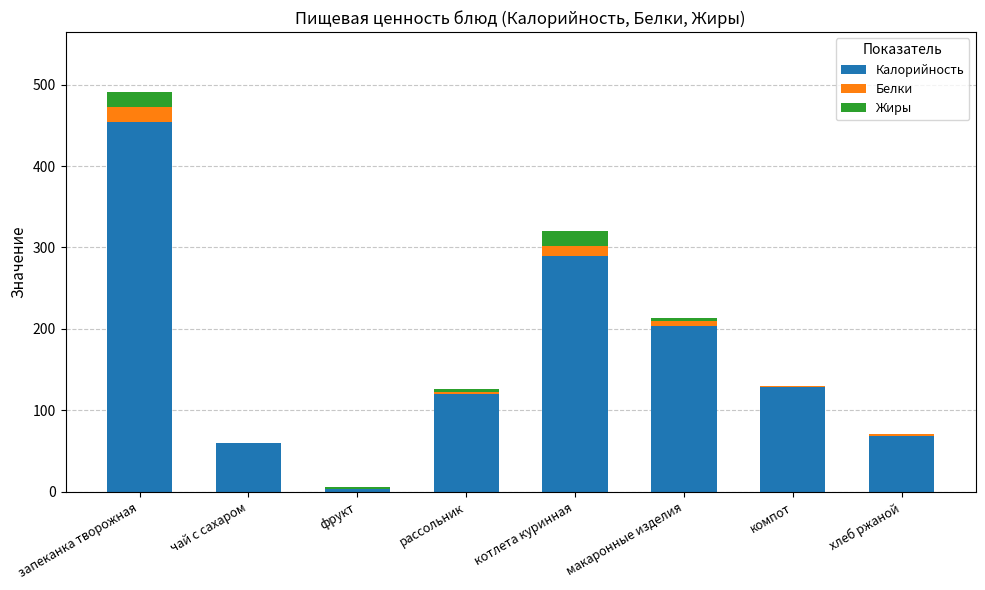

What is the highest value of the Калорийность series?

454.6